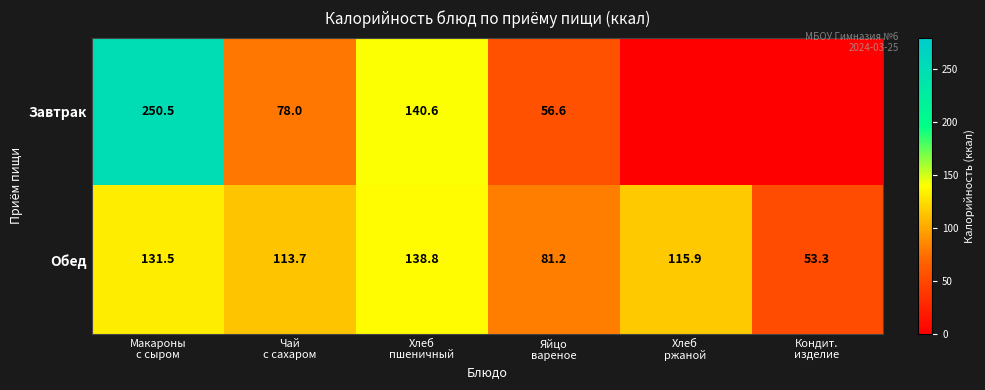

What is the difference between the maximum and minimum values in the Обед series?

85.5